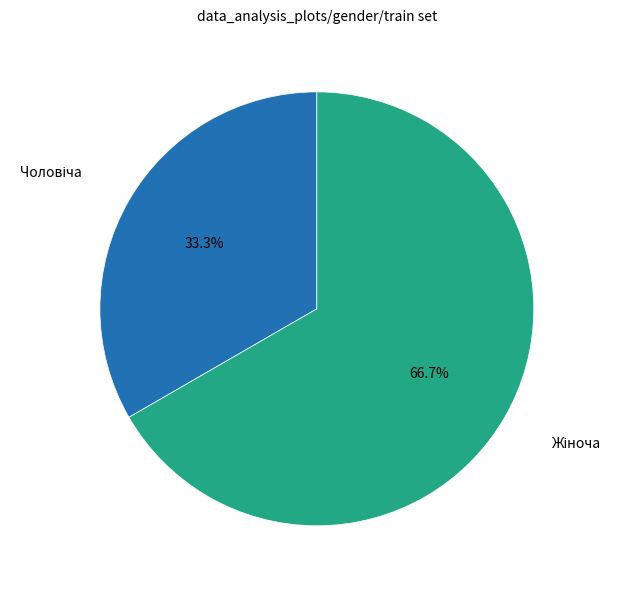

How many slices are in this pie chart?

2